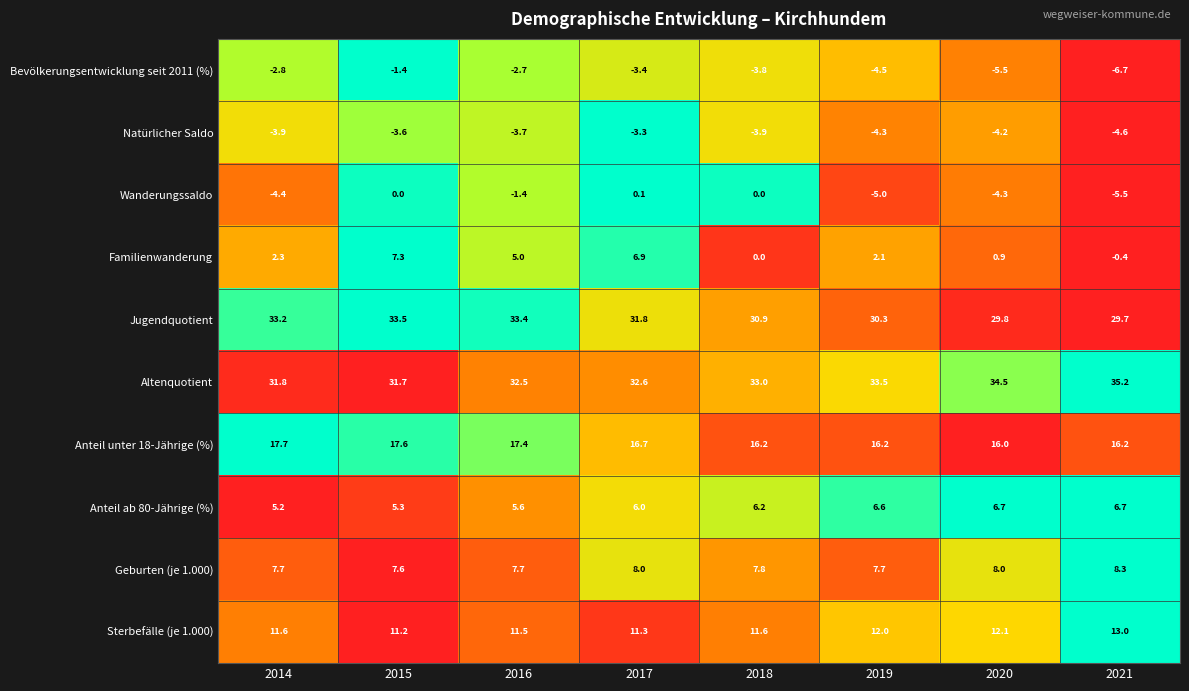

The Wanderungssaldo series shows 0.1 at 2017. True or false?

True